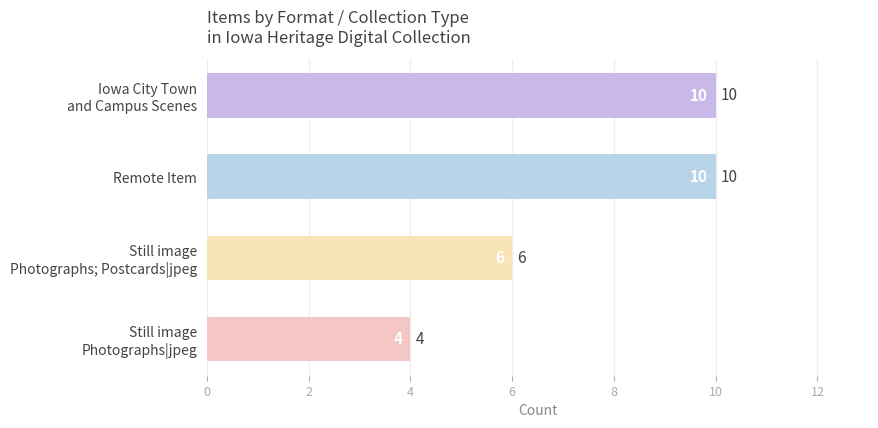

What is the difference between the second highest and second lowest values?

4